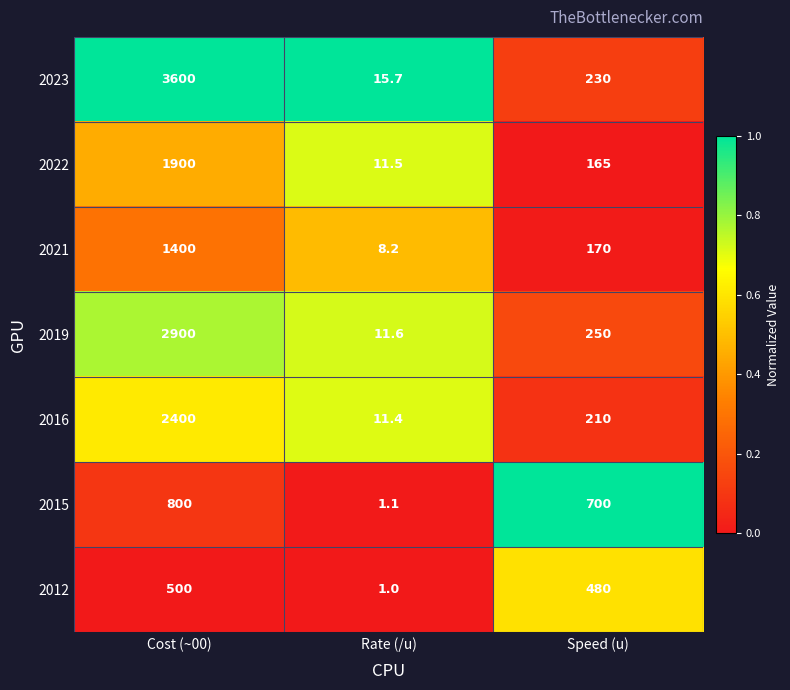

Which category has the highest value in the 2019 series?

Cost (~00)